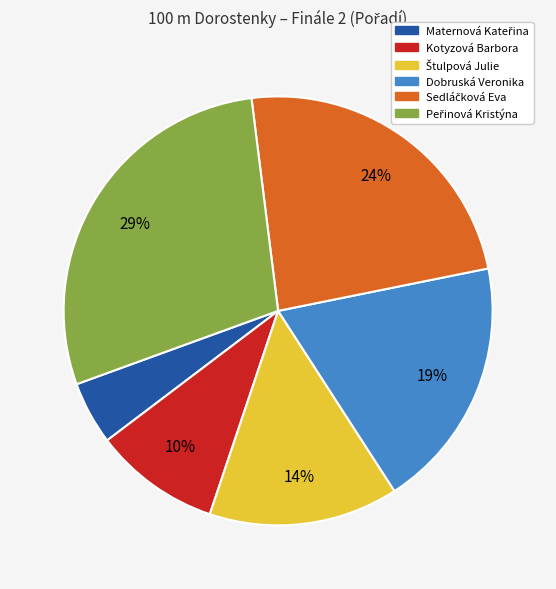

Count the number of slices in the pie.

6